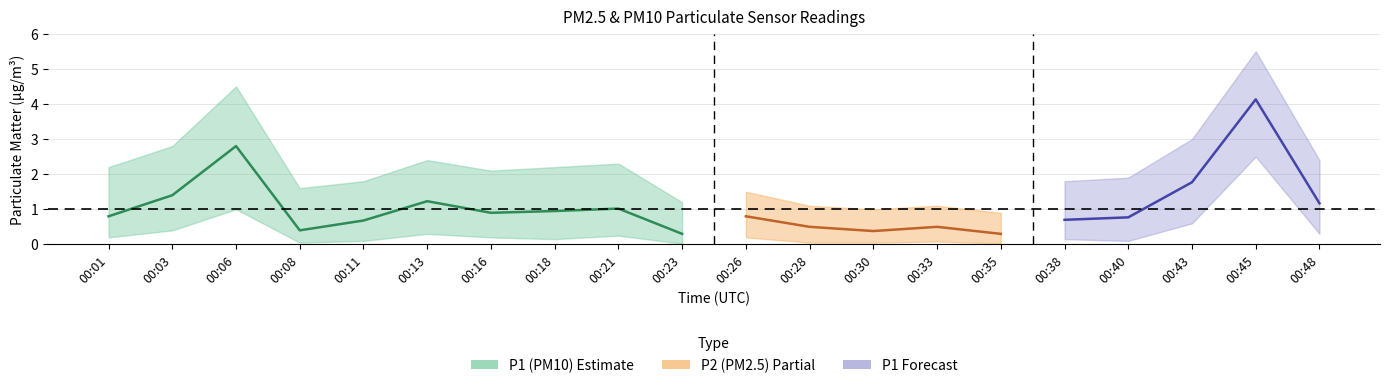

Which series has the largest range (max minus min)?

P1